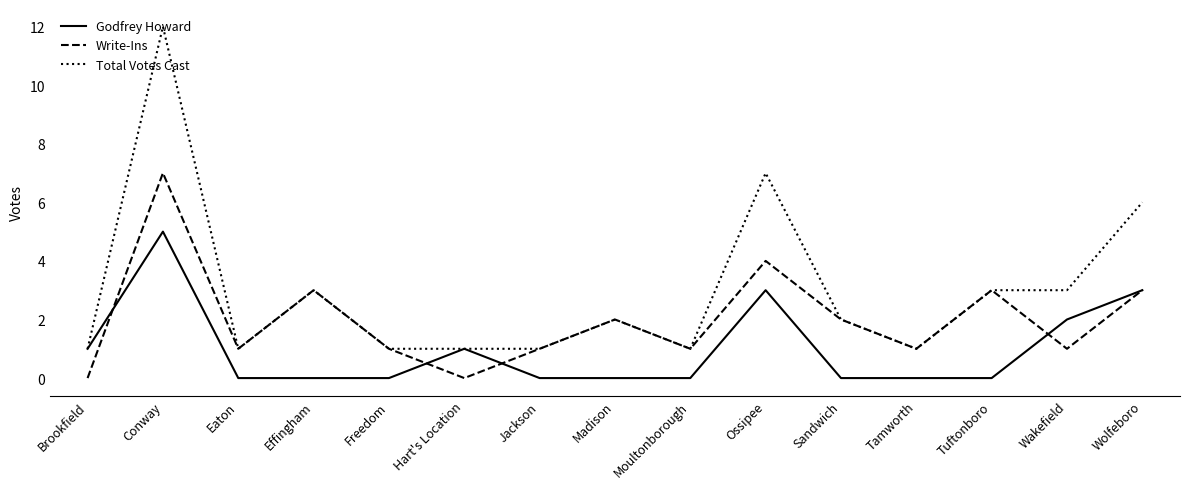

List the series in order of their peak value, lowest first.

Godfrey Howard, Write-Ins, Total Votes Cast